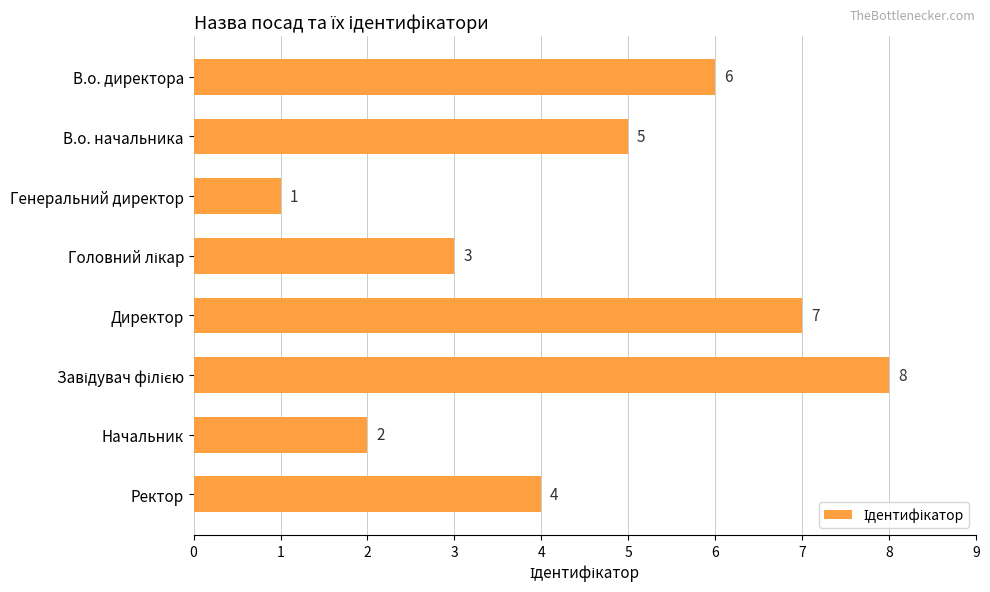

The value at Начальник is 2. True or false?

True